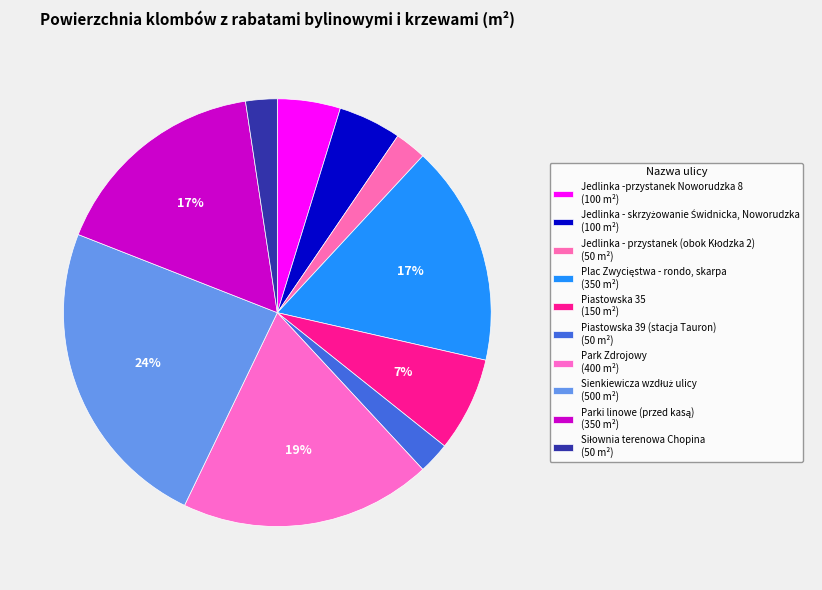

Count the number of slices in the pie.

10